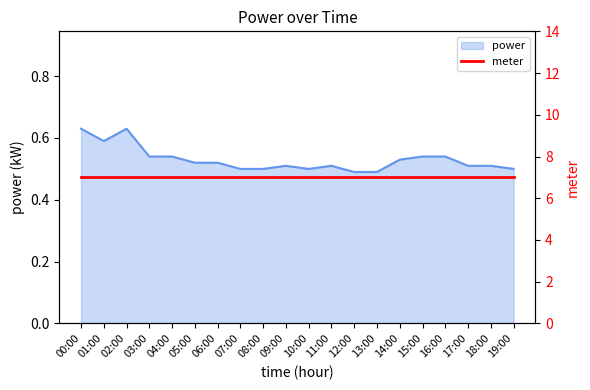

Reading right to left, transcribe all the data shown in this chart.

19:00=0.5	18:00=0.5	17:00=0.5	16:00=0.5	15:00=0.5	14:00=0.5	13:00=0.5	12:00=0.5	11:00=0.5	10:00=0.5	09:00=0.5	08:00=0.5	07:00=0.5	06:00=0.5	05:00=0.5	04:00=0.5	03:00=0.5	02:00=0.6	01:00=0.6	00:00=0.6